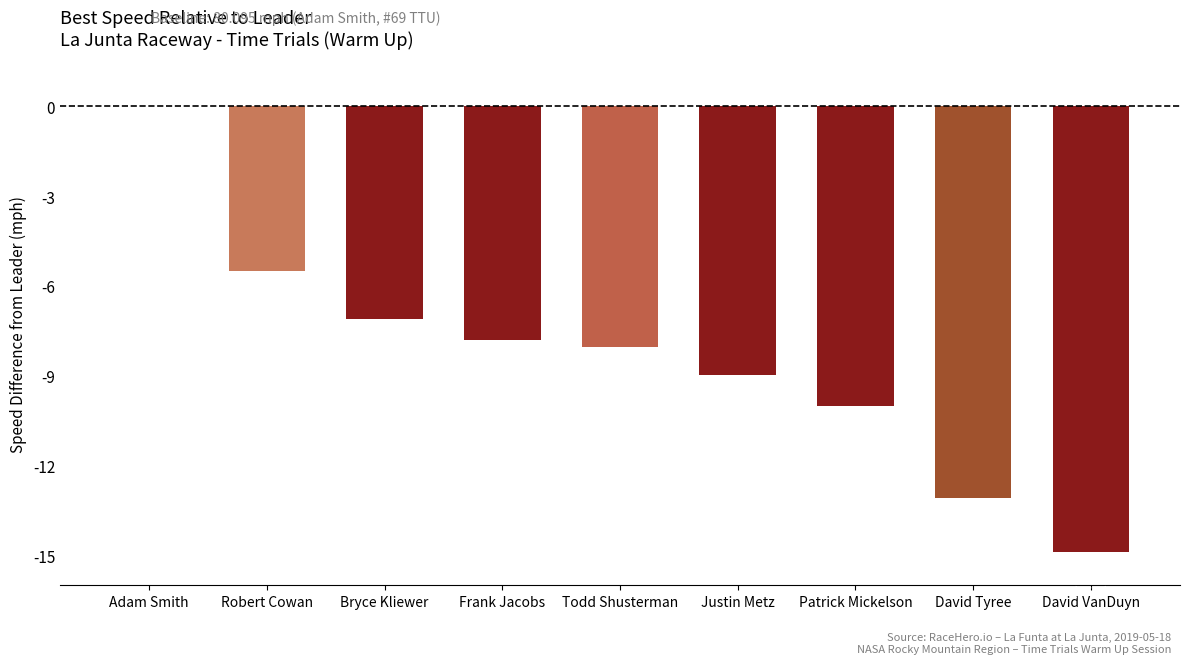

Is it true that the value at Bryce Kliewer is -2.8?

False